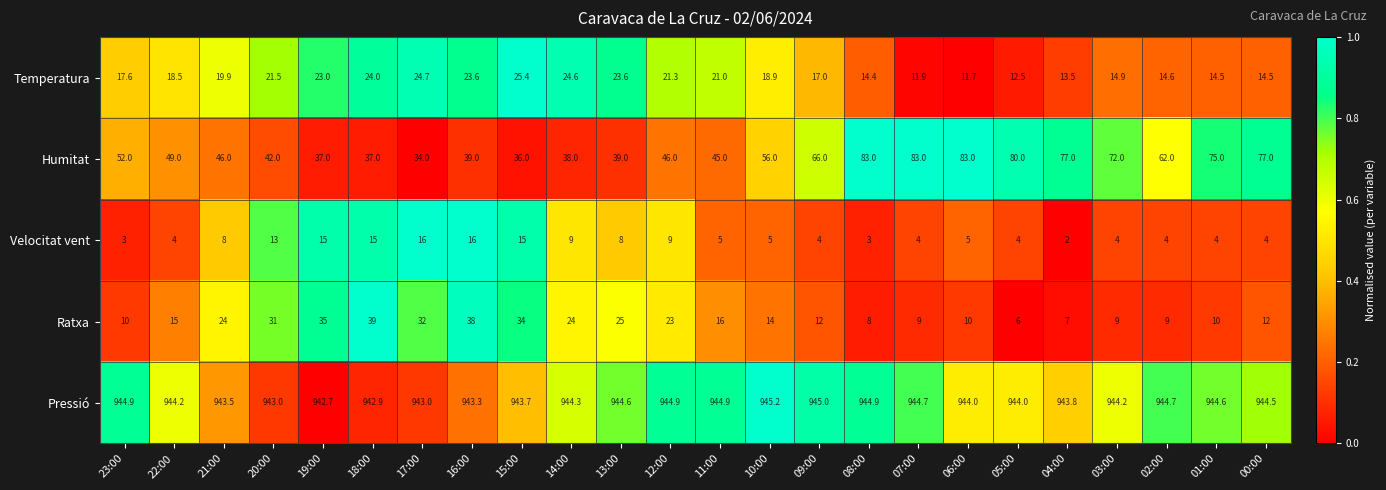

Rank the series at 00:00 from lowest to highest value.

Velocitat vent, Ratxa, Temperatura, Humitat, Pressió